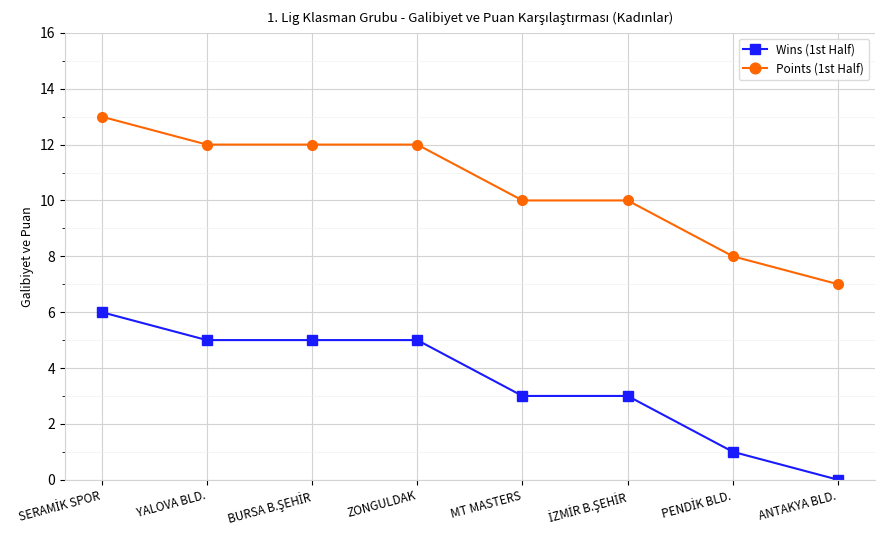

What are all the series names shown in the legend?

Wins (1st Half), Points (1st Half)